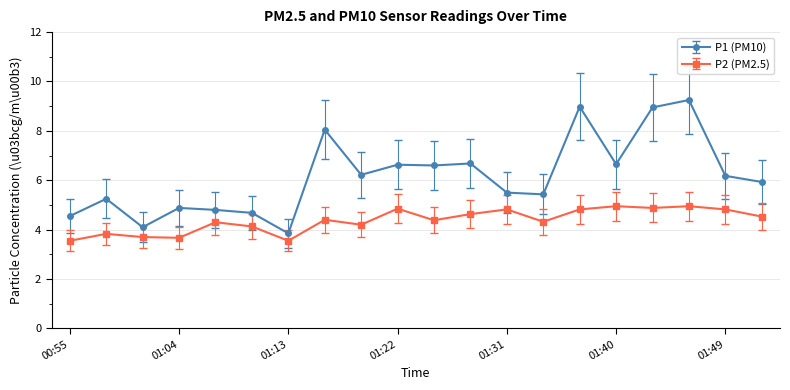

What is the value of the P1 (PM10) point at the 14th from the left?

5.4